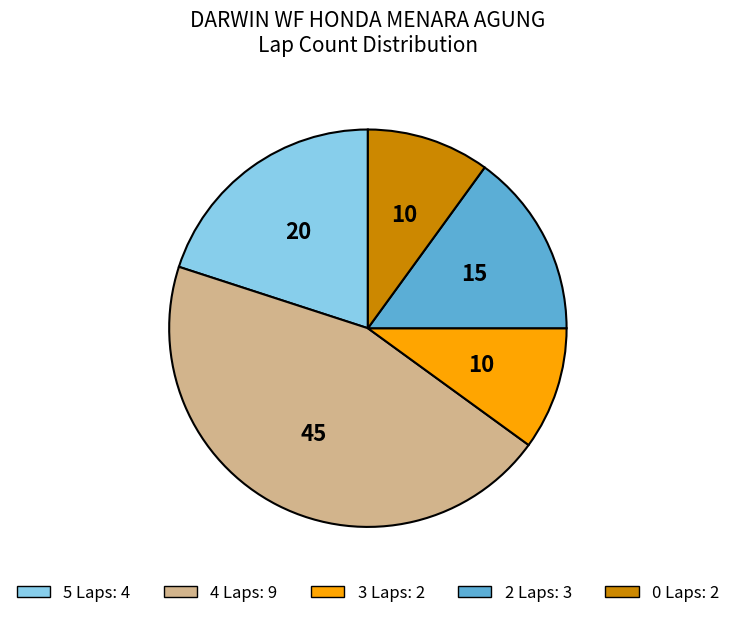

Is there a majority slice in this chart?

No